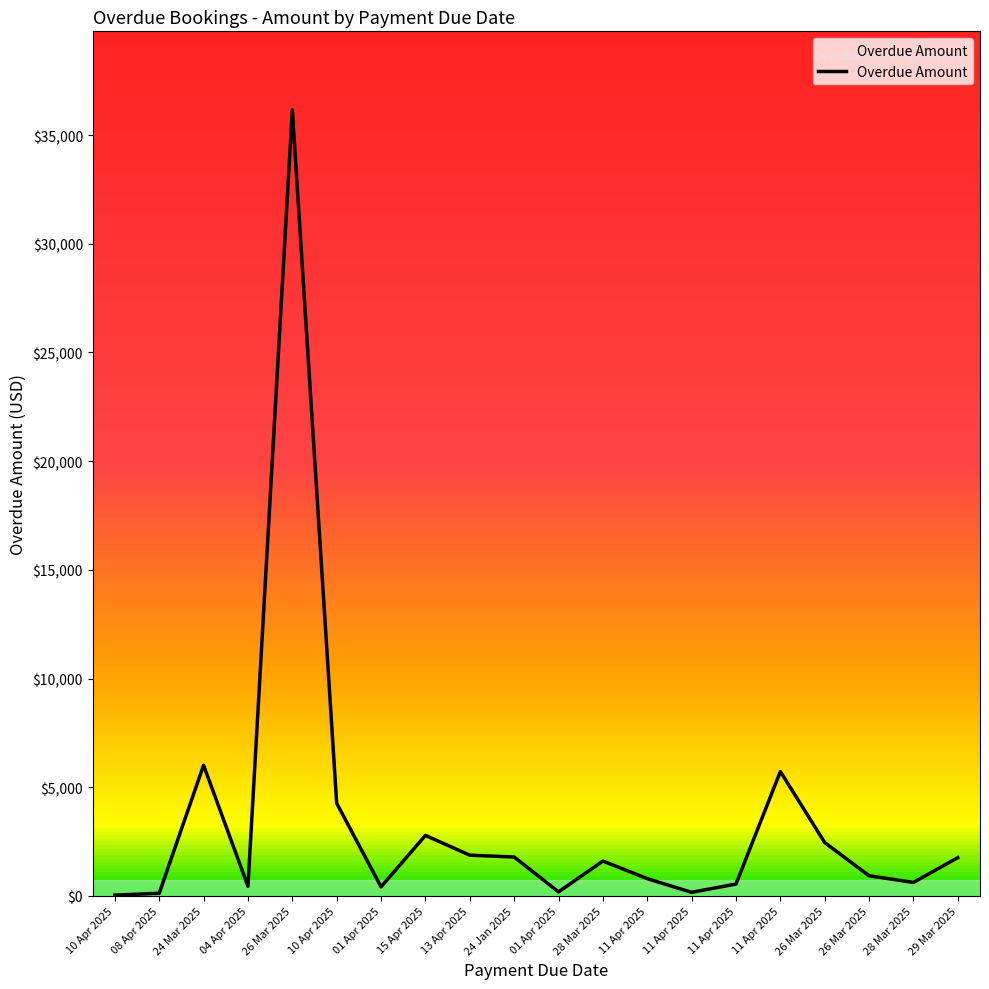

The value at 11 Apr 2025 is 1193.8. True or false?

False